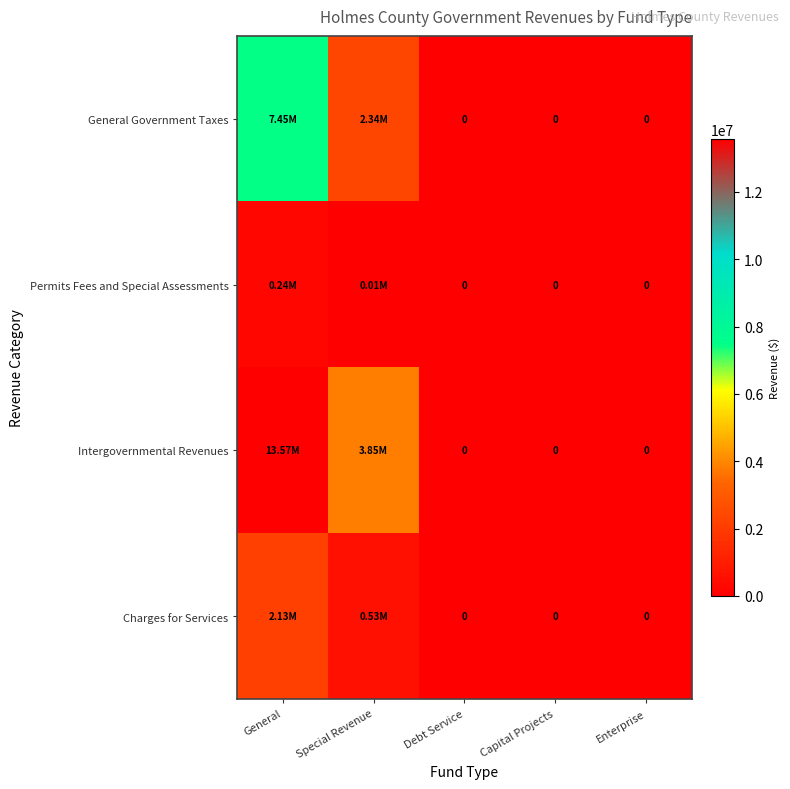

Which label corresponds to the smallest value in the chart?

Debt Service